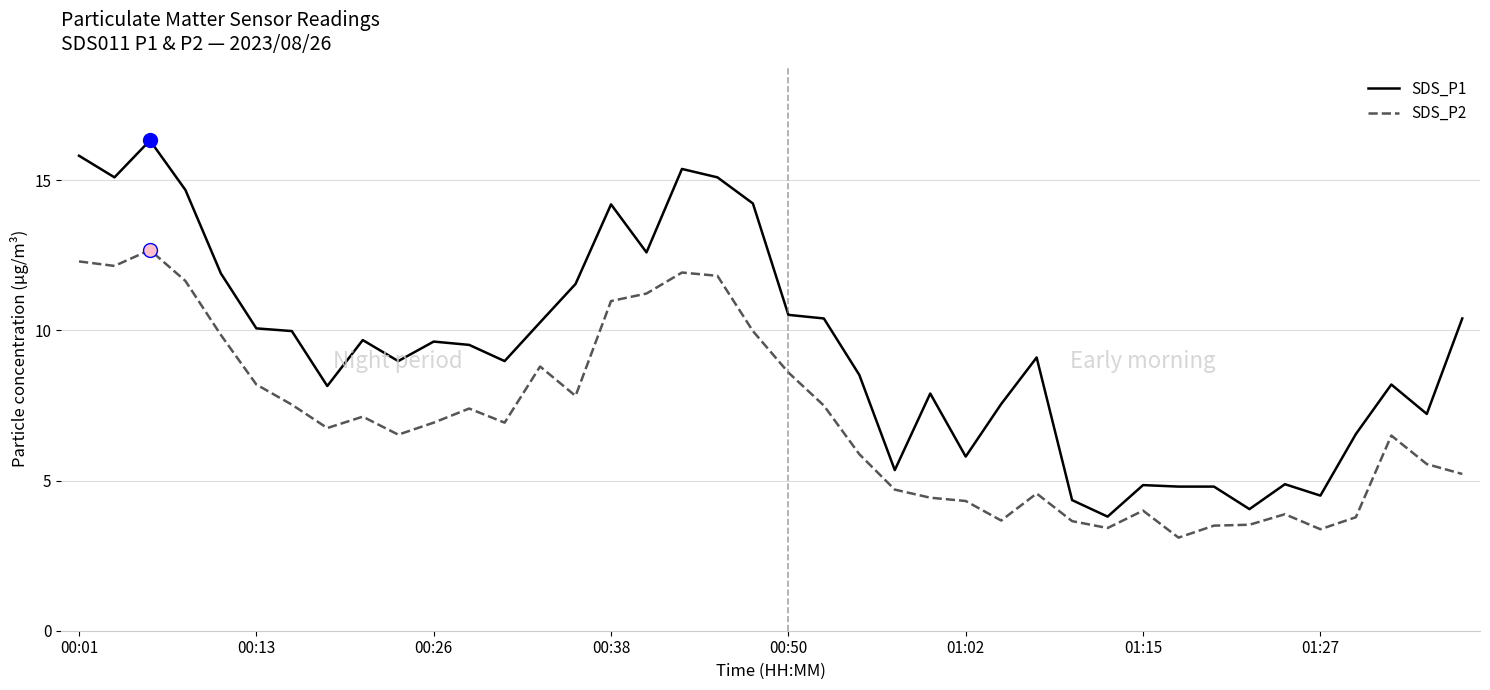

Rank the series by their average value, from lowest to highest.

SDS_P2, SDS_P1